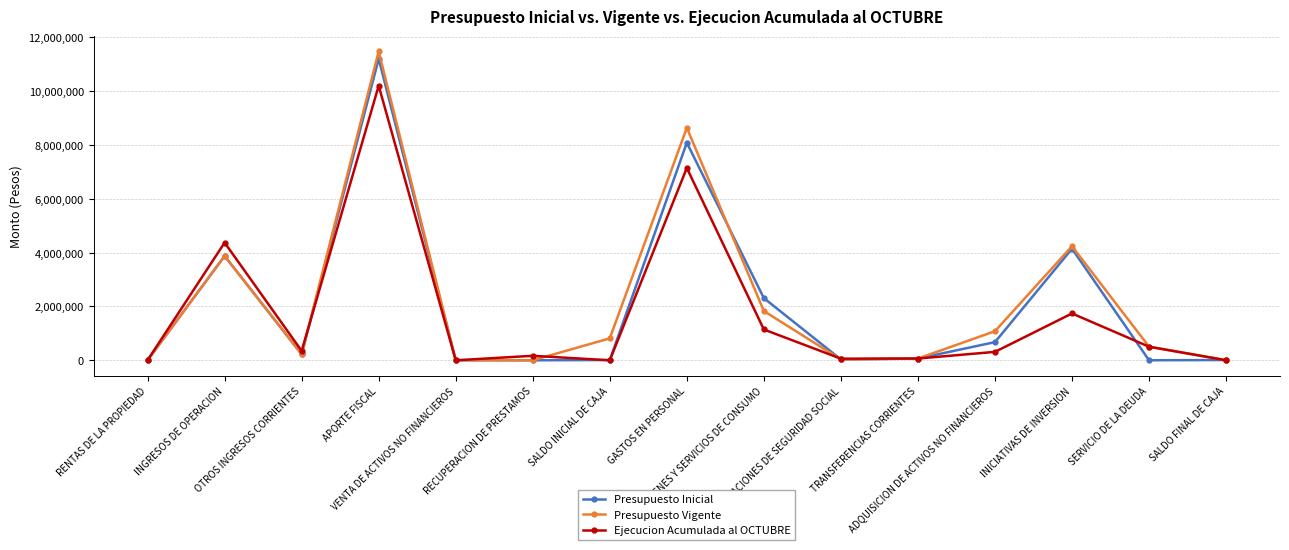

True or false: Ejecucion Acumulada al OCTUBRE has more than 0 points higher than both neighbors.

True